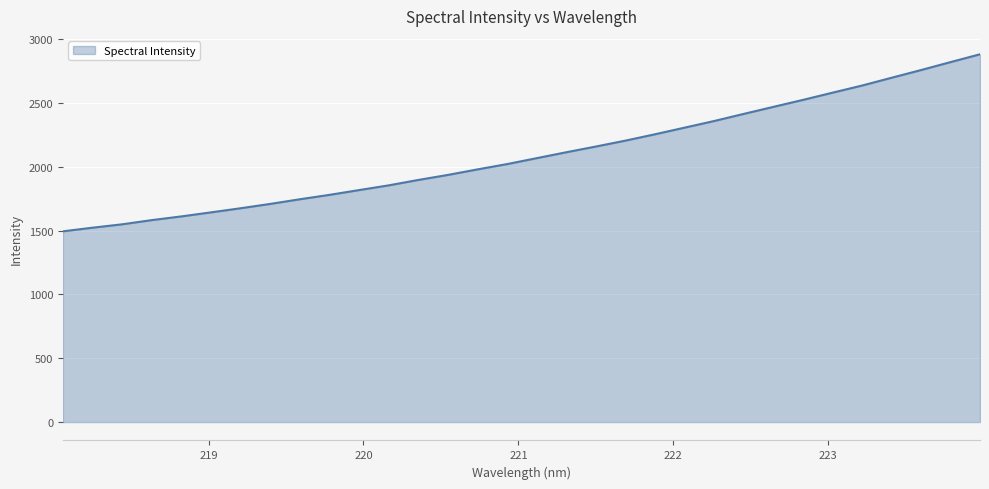

What is the minimum value shown in the chart?

1494.2